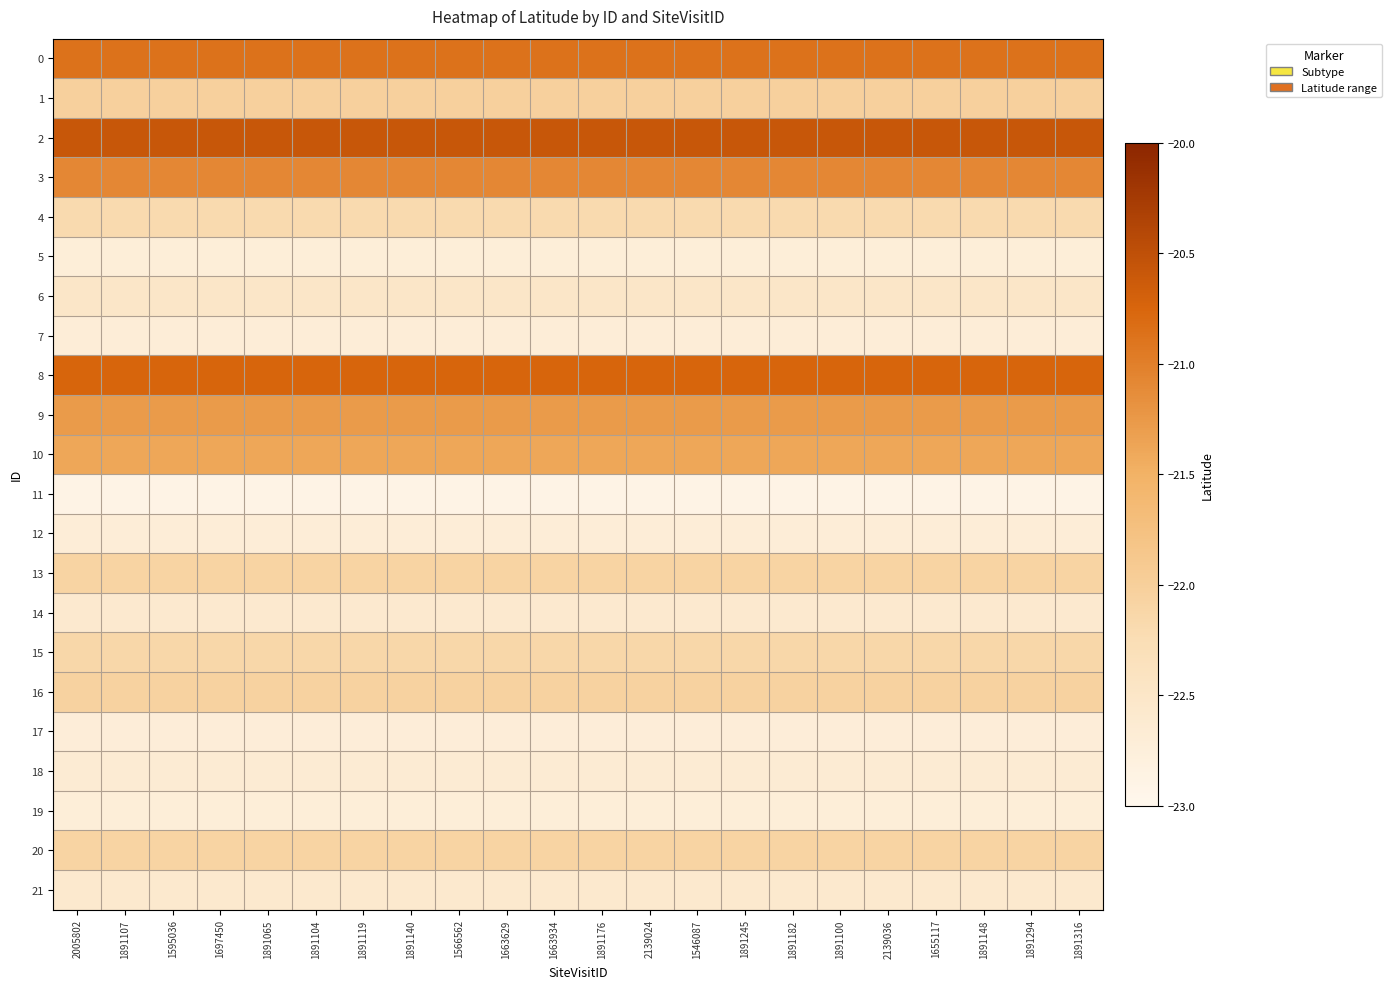

Which series has the largest total across all categories?

2